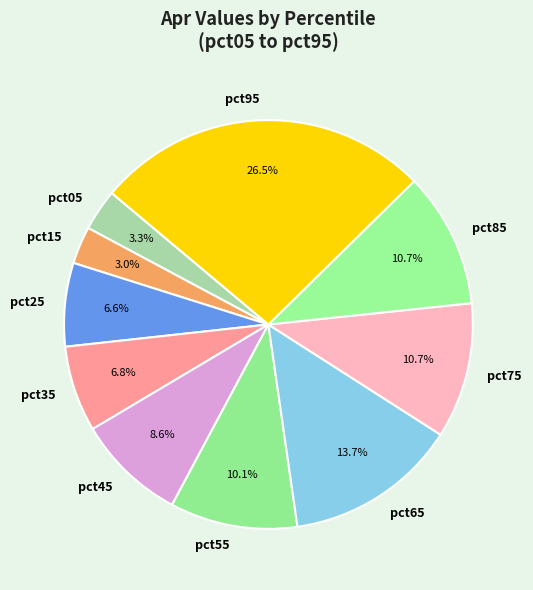

What percentage do pct85 and pct45 together represent?

19.3%